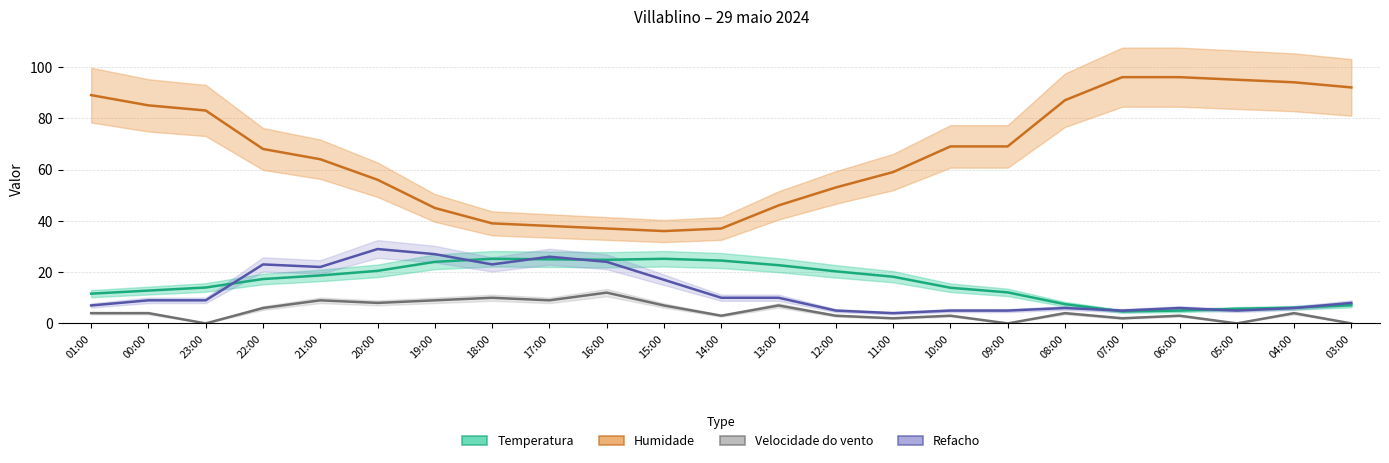

Is it true that Velocidade do vento equals 0.0 at 09:00?

True